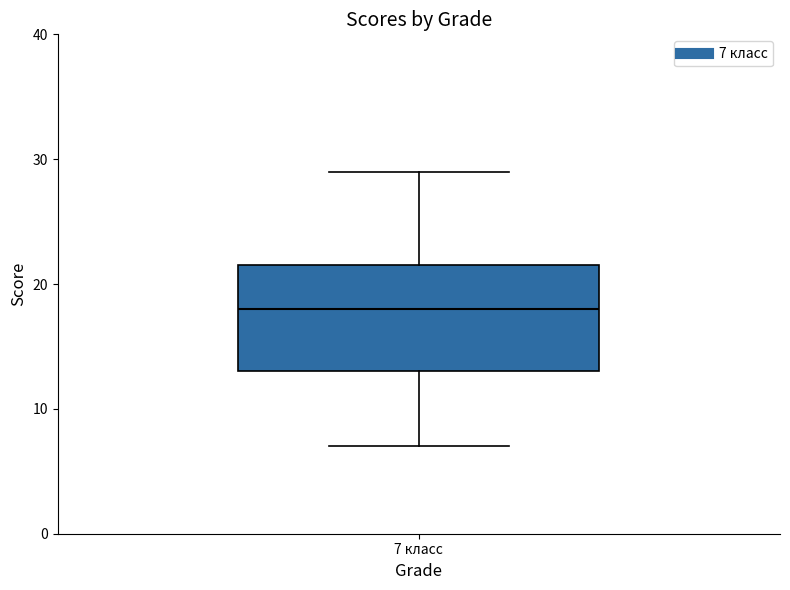

Transcribe this box plot: give where the median line is, the range the box spans, and where the two whiskers end, as read against the y-axis. The values are not printed on the chart, so give them approximately, as read against the axis.

median 18, box 13 to 22, whiskers 7 to 29